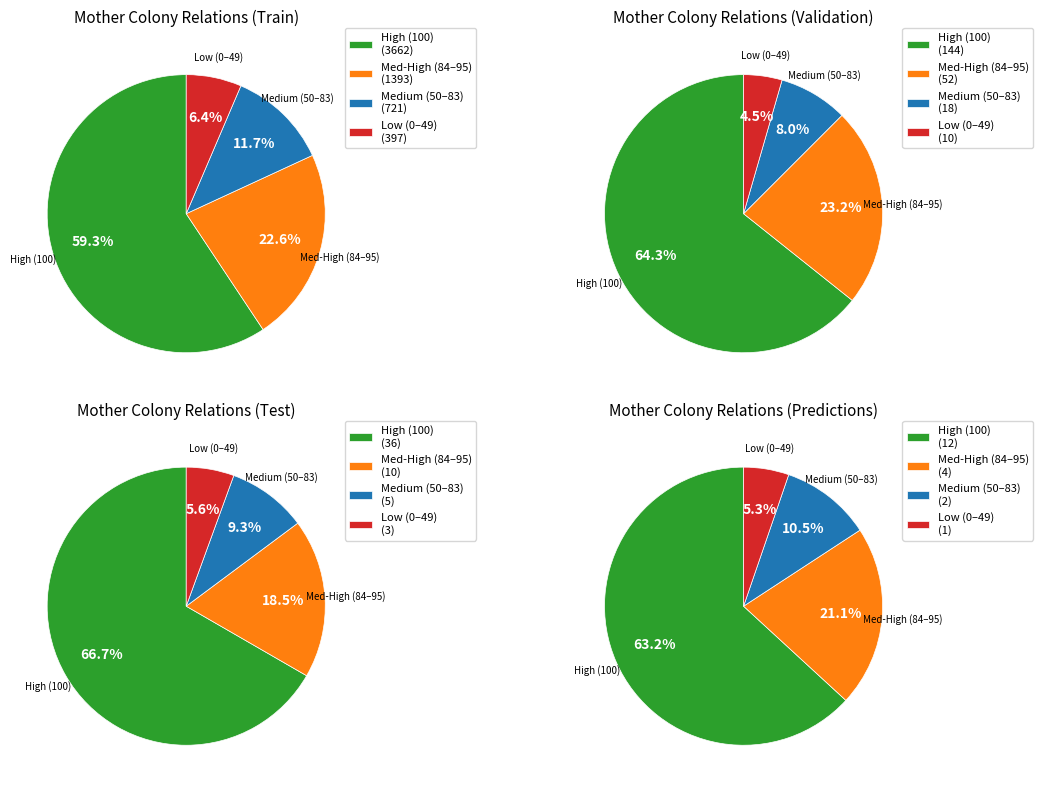

Does 100 account for over 50% of the chart?

Yes